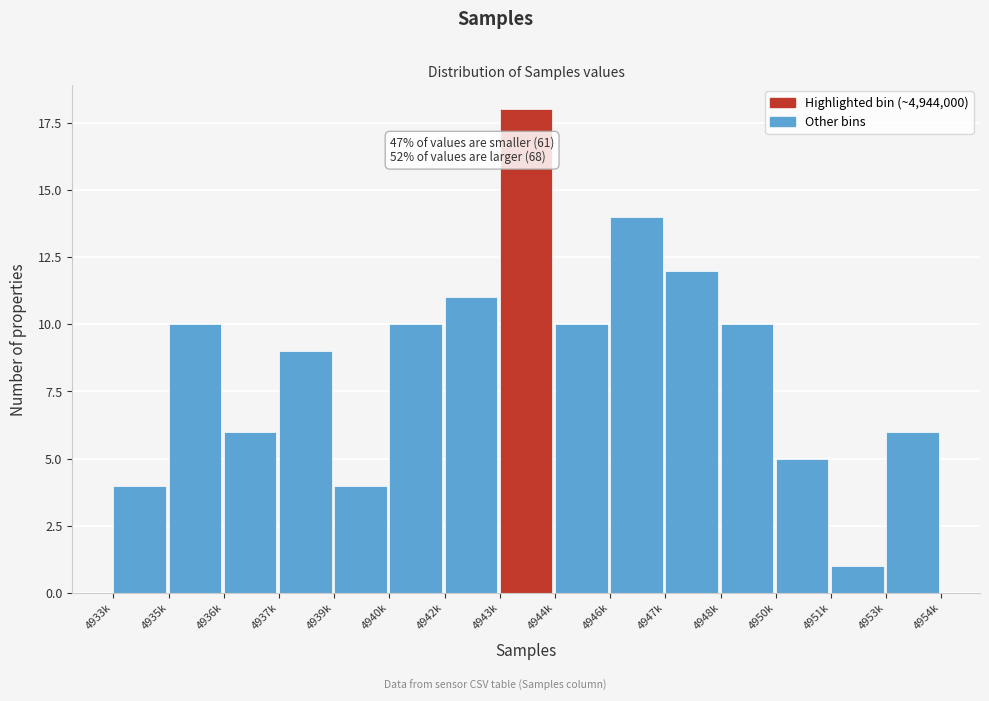

Reading right to left, extract all data points from this chart.

4953k=6	4951k=1	4950k=5	4948k=10	4947k=12	4946k=14	4944k=10	4943k=18	4942k=11	4940k=10	4939k=4	4937k=9	4936k=6	4935k=10	4933k=4